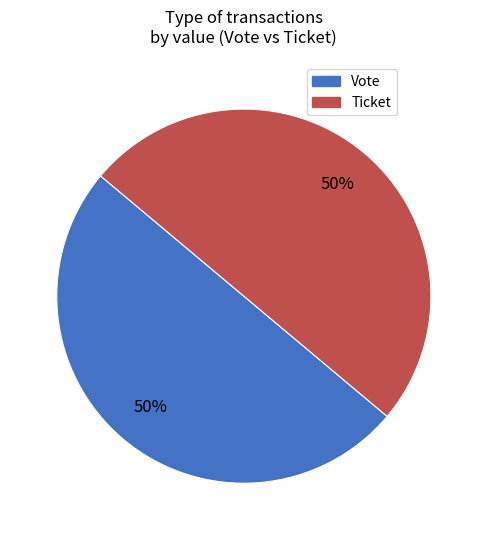

Approximately how many times larger is the value at Vote compared to Ticket?

1.0